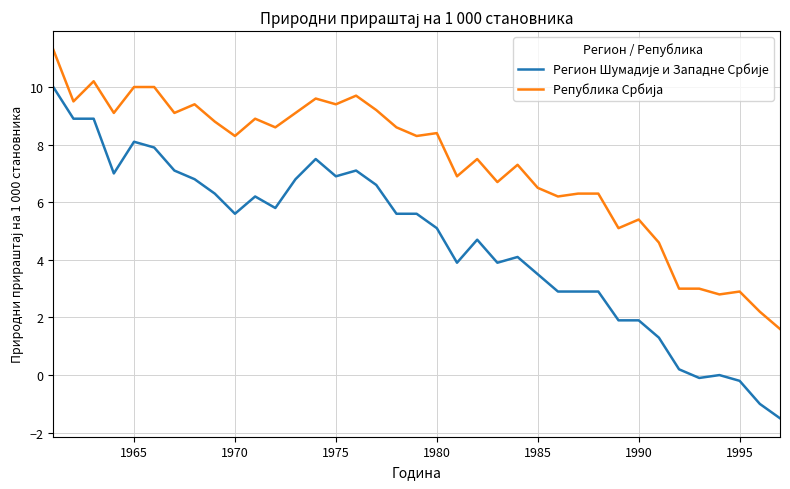

What is the greatest value displayed?

11.3